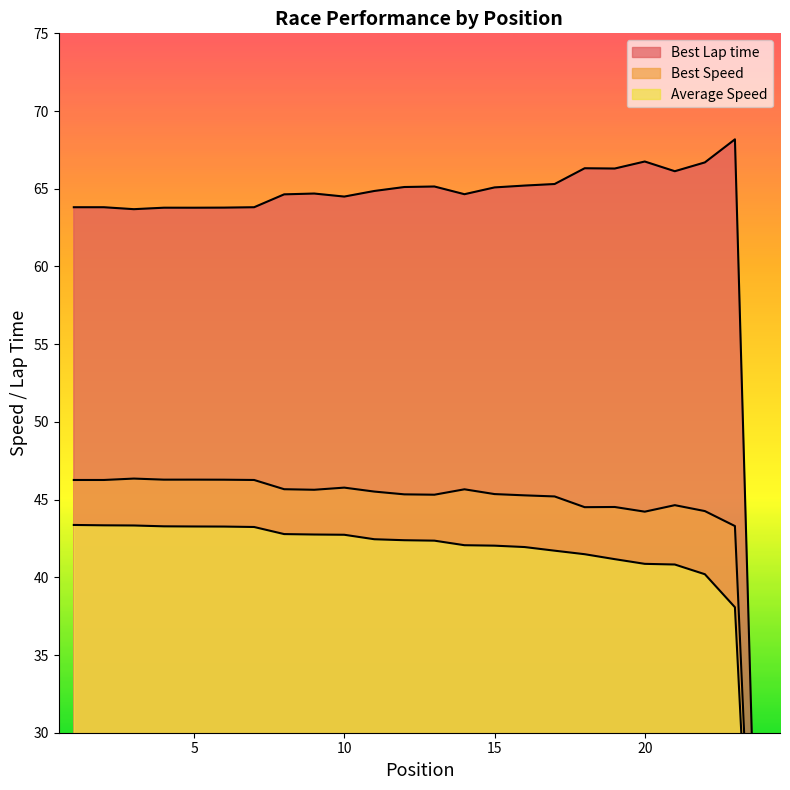

How many values in the Best Lap time series are below 64?

8